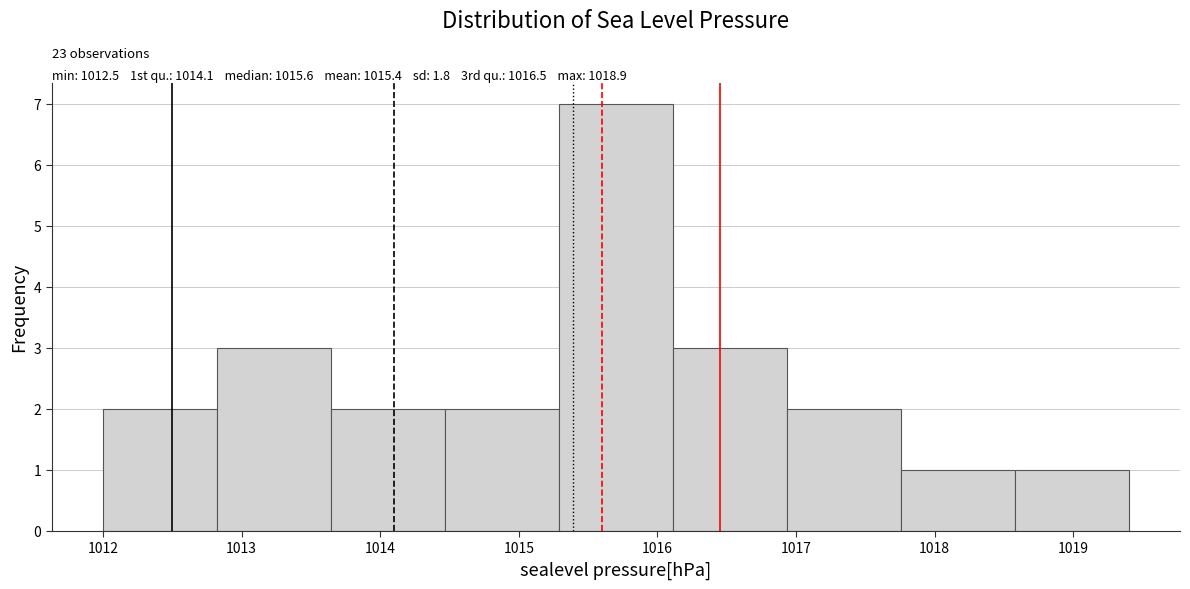

Which range on the x-axis has the tallest bar?

1015.3 to 1016.1